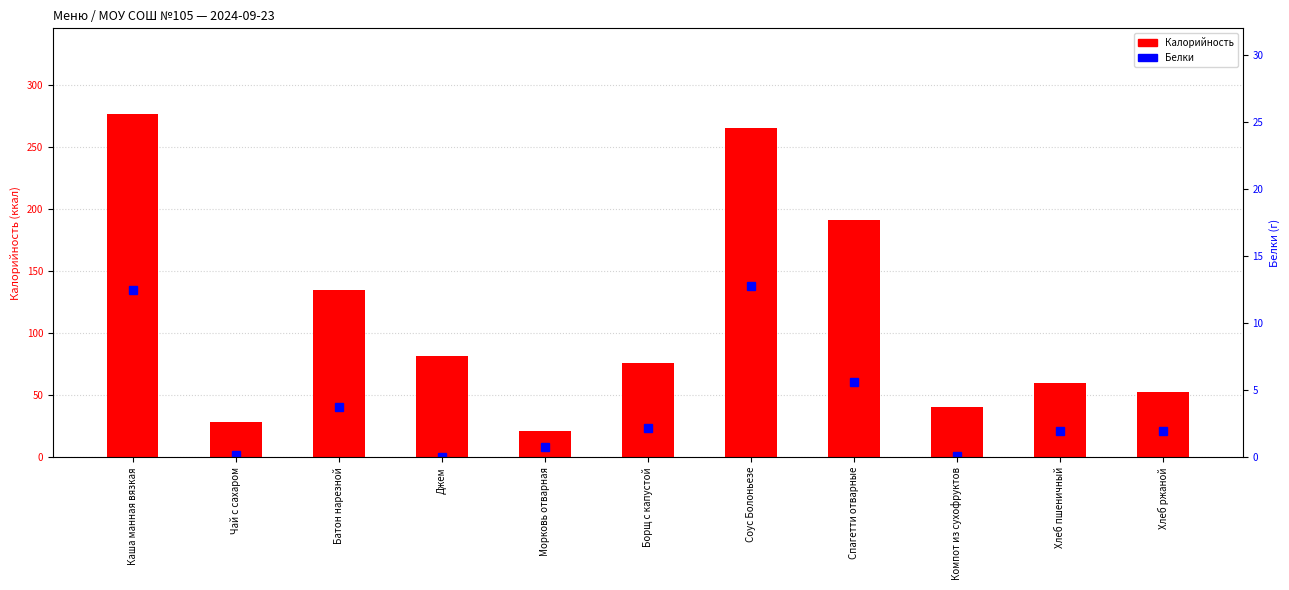

Where is Калорийность nearest to the value 148?

Батон нарезной